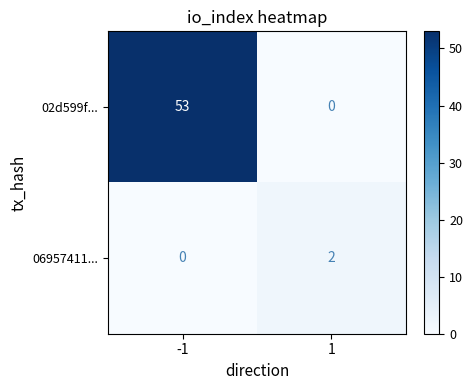

Is it true that 02d599f... equals 53 at -1?

True